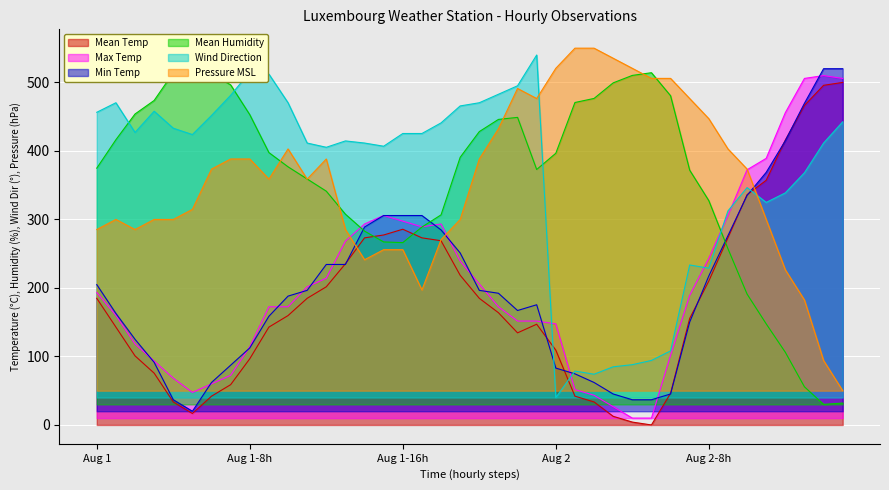

What is the total value across all series at 25?

1267.7